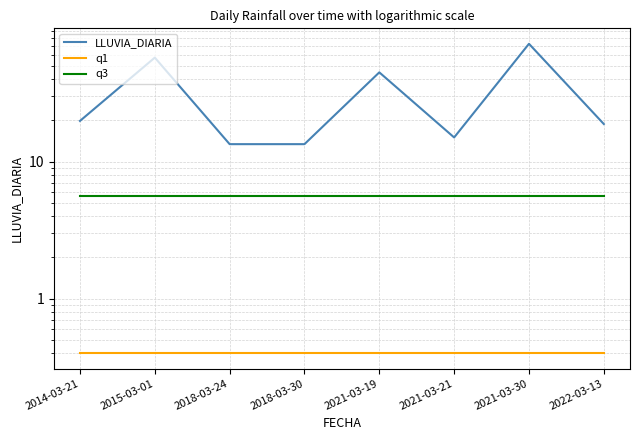

The value of q1 at 2021-03-19 is 0.4. True or false?

True